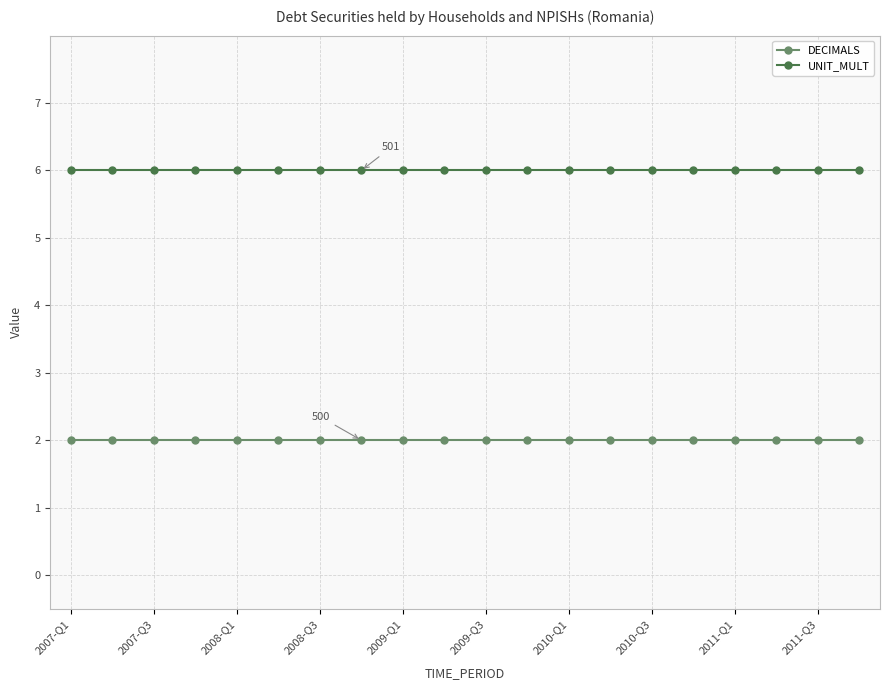

At how many categories does at least one series exceed 5?

20